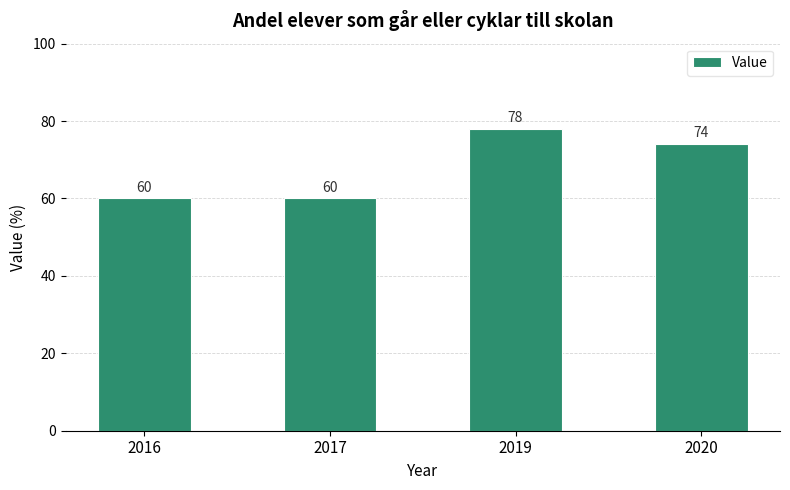

How many values are below 74?

2